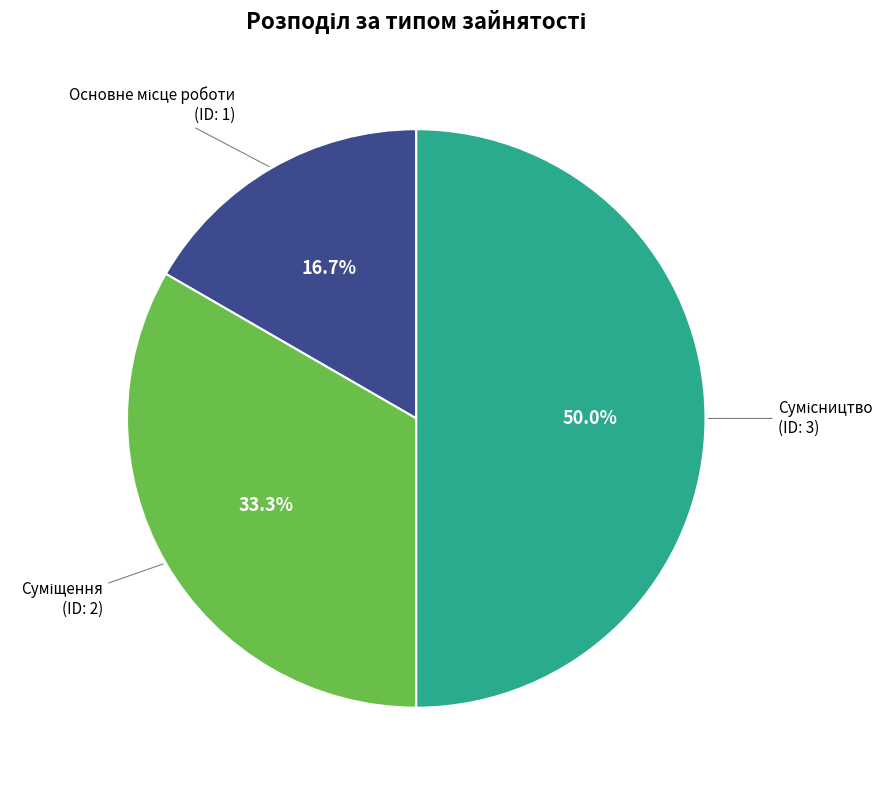

True or false: Суміщення accounts for 33% of the total.

True